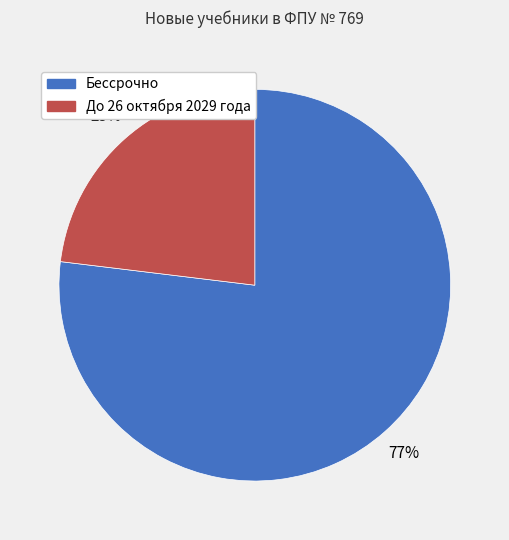

Between Бессрочно and До 26 октября 2029 года, which is larger?

Бессрочно